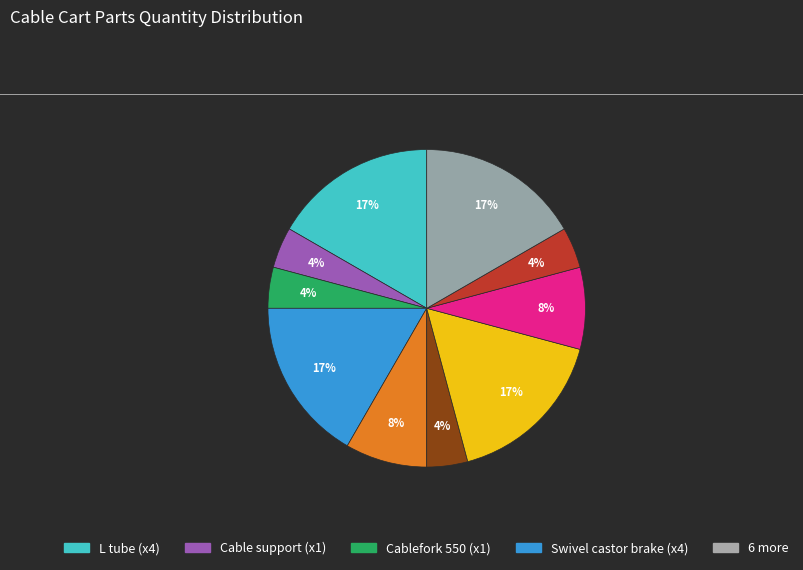

To the nearest percent, what is the average slice percentage?

10%